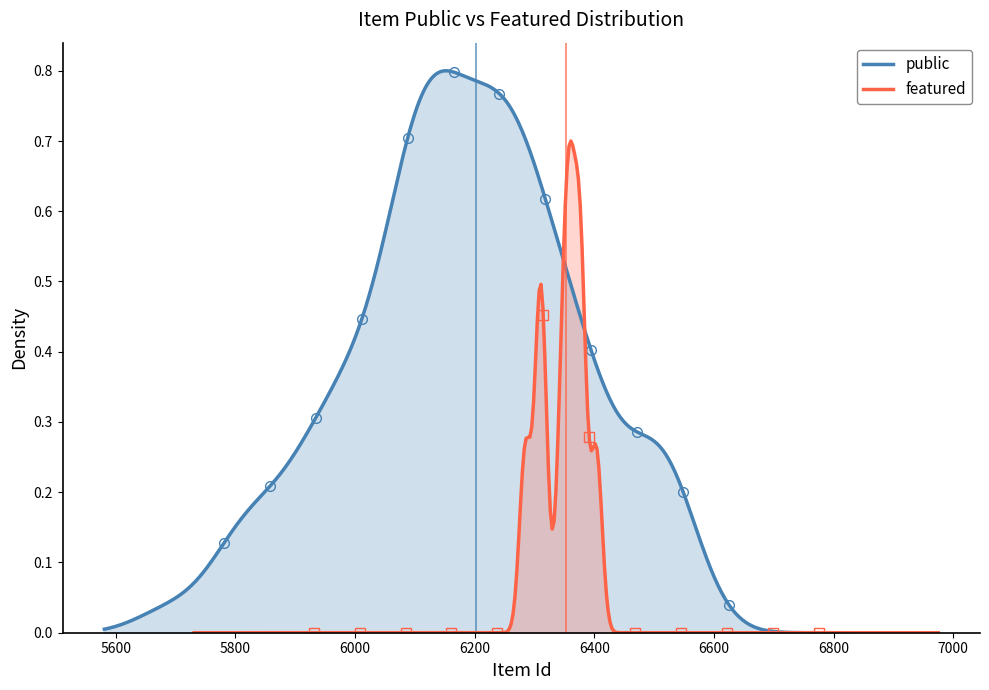

At 6188, list the series in order from smallest to largest.

featured, public